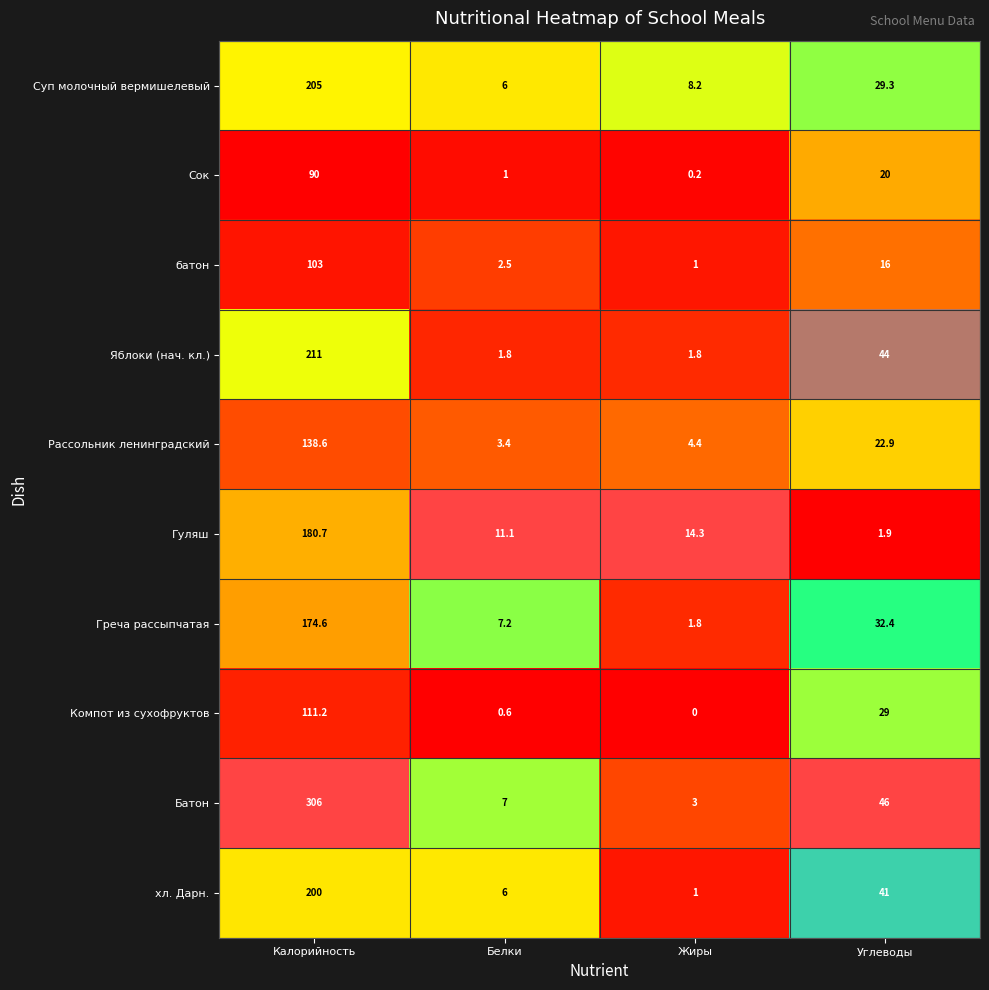

What is the difference between the Компот из сухофруктов values at Углеводы and Жиры?

29.0